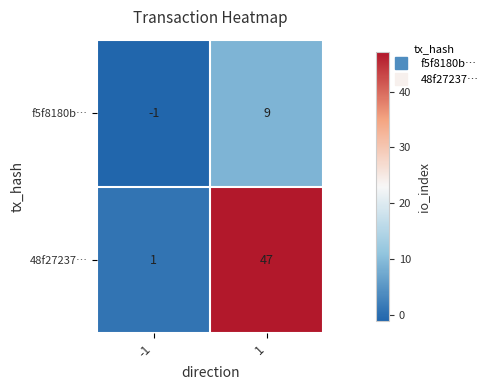

What is the average value of the 48f27237… series?

24